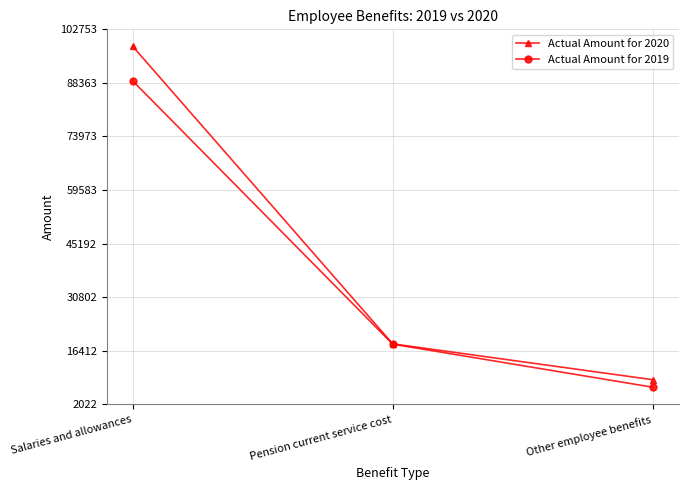

What is the value of the Actual Amount for 2019 point at the 2nd from the left?

18174